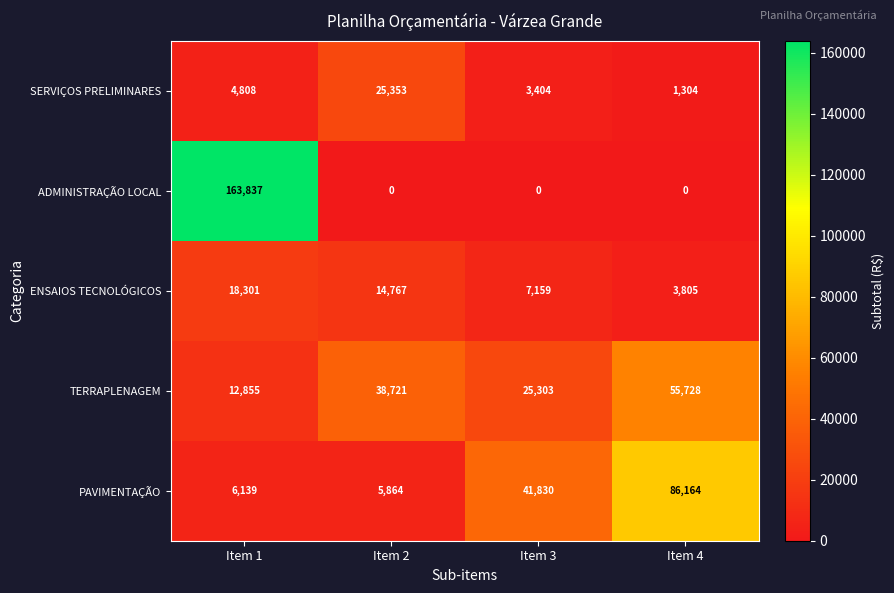

Rank the series at Item 4 from highest to lowest value.

PAVIMENTAÇÃO, TERRAPLENAGEM, ENSAIOS TECNOLÓGICOS, SERVIÇOS PRELIMINARES, ADMINISTRAÇÃO LOCAL